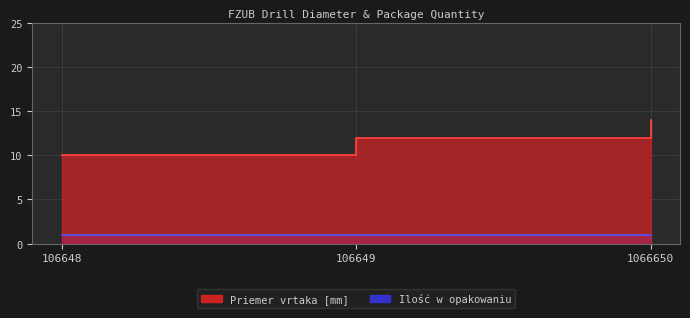

True or false: the data shows 10 at 106648.

True